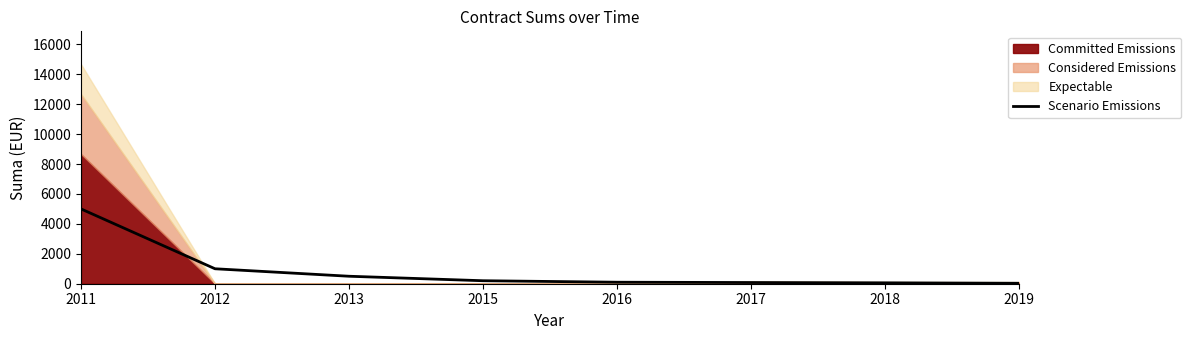

What is the value of the 3rd point from the left?

500